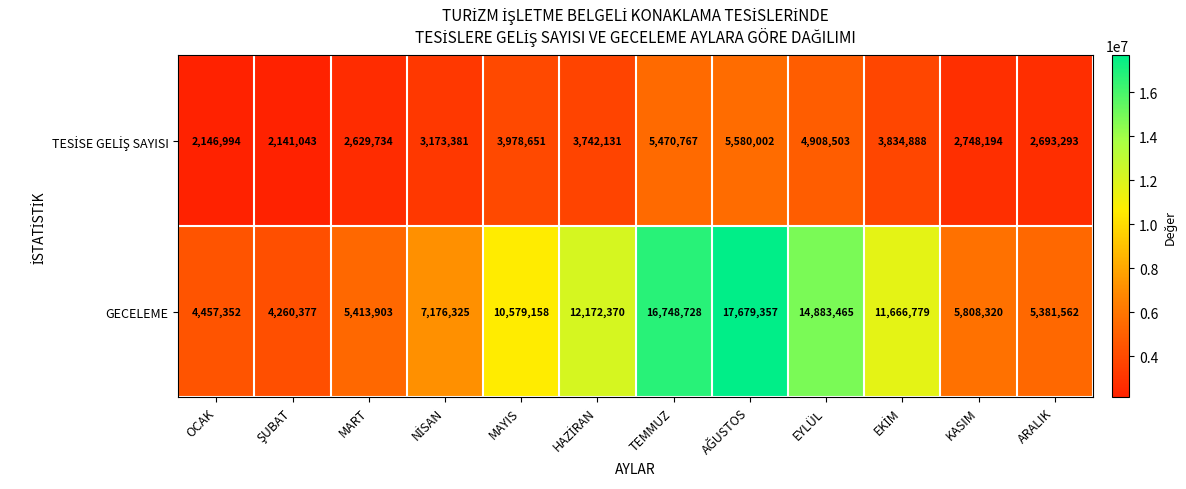

What is the difference between the second highest and second lowest values in the GECELEME series?

12291376